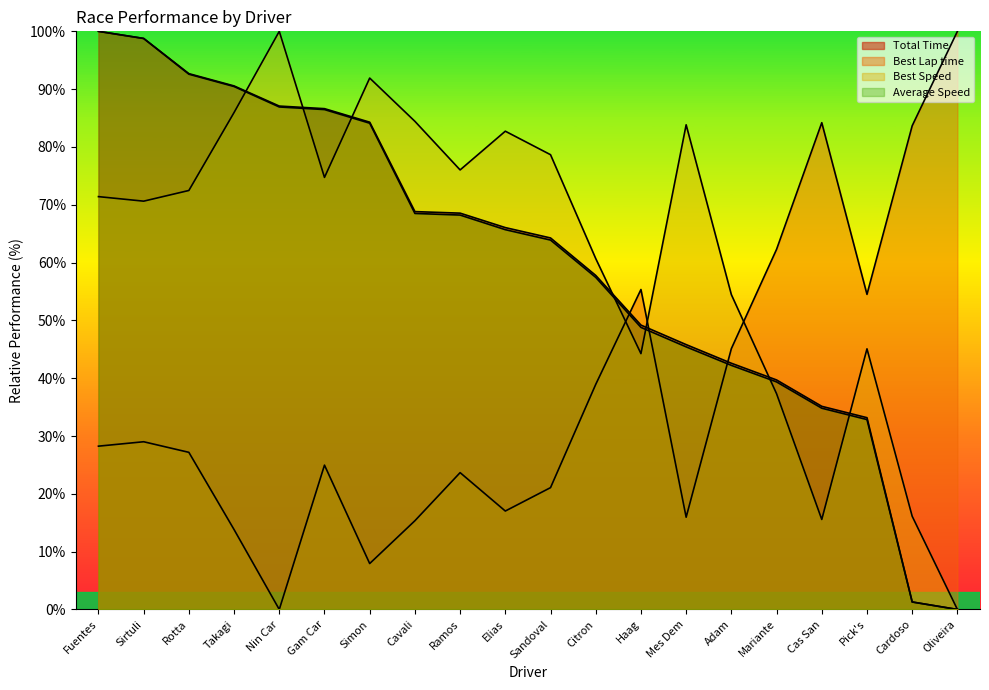

Which series has the largest total across all categories?

Best Speed